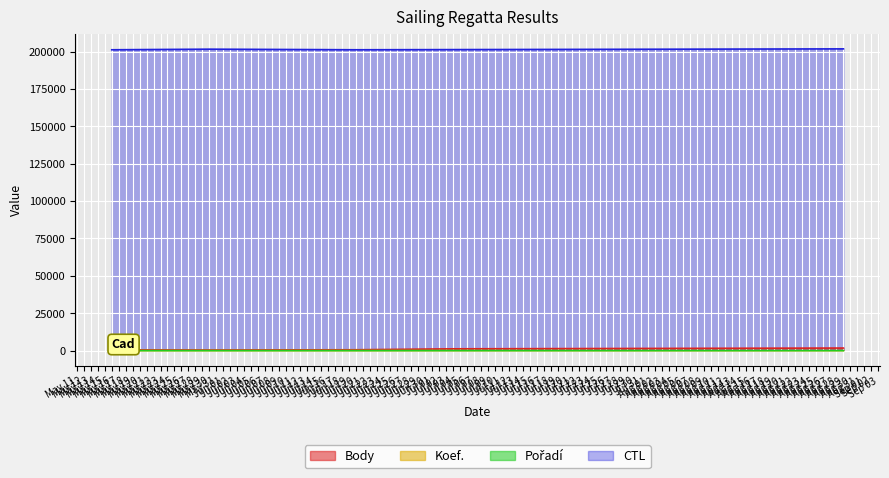

True or false: Koef. and CTL cross at least once.

False